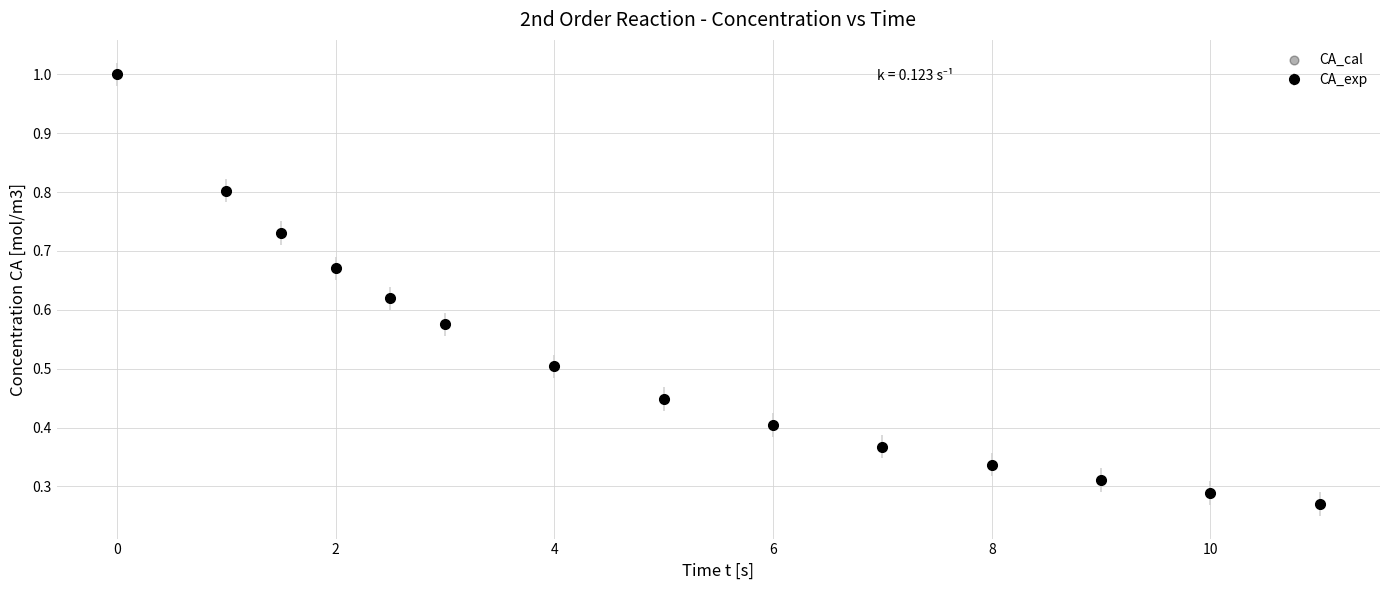

What is the average value?

0.5